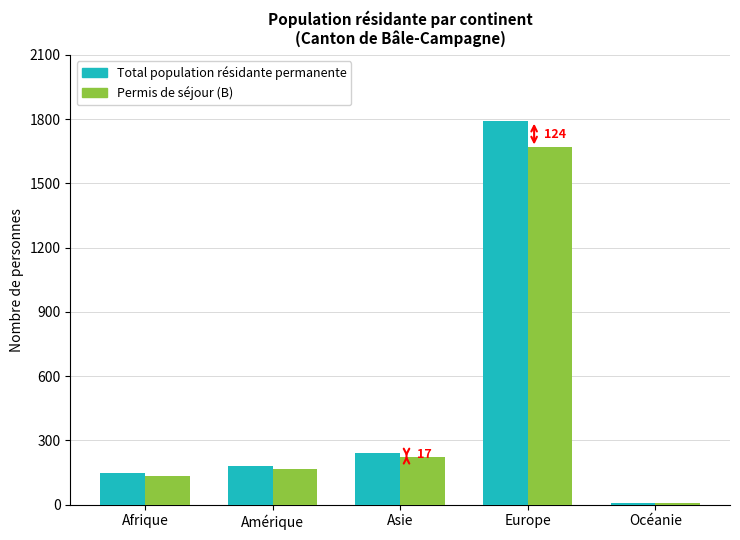

At which category does the chart reach its peak across all series?

Europe